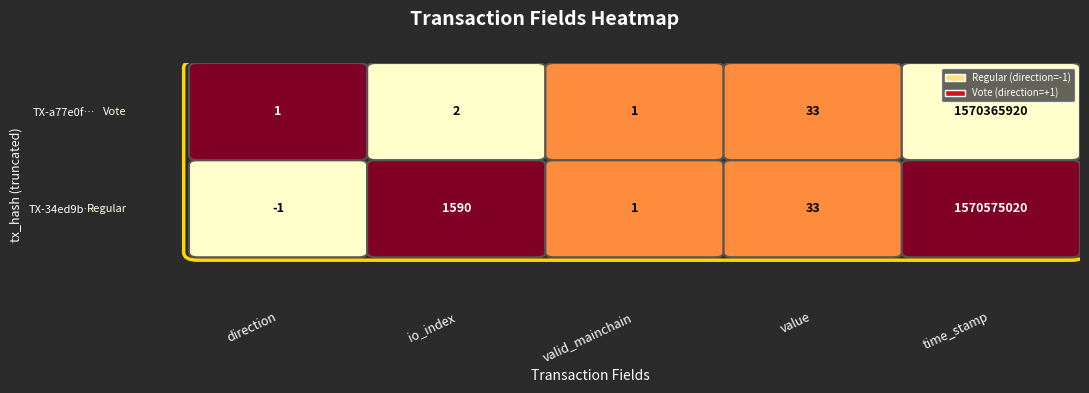

At which category does the chart reach its minimum across all series?

direction